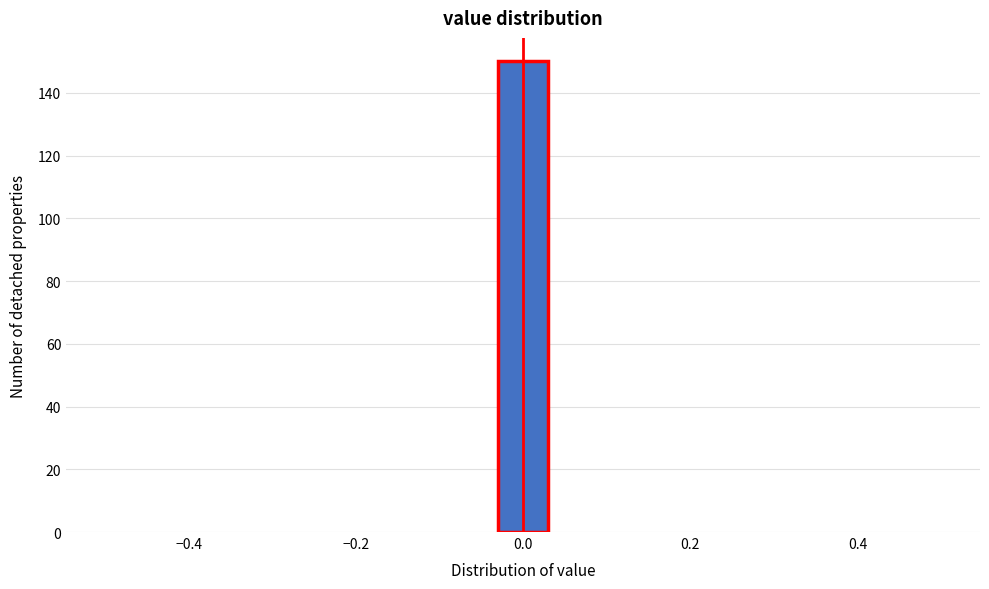

Read against the x-axis, roughly where is the centre of the tallest bar?

0.00